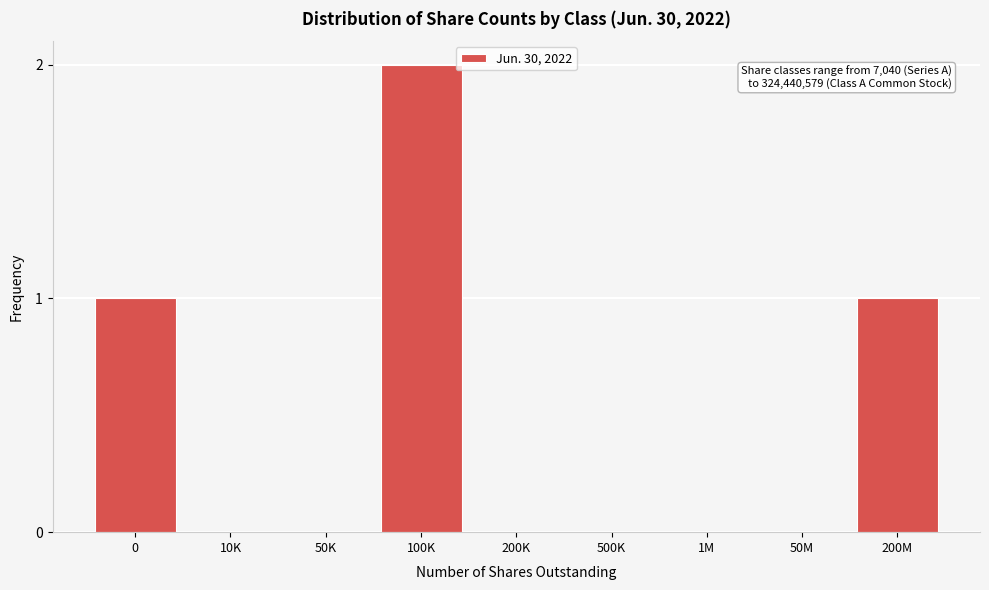

Reading left to right, transcribe all the data shown in this chart.

0=1	10K=0	50K=0	100K=2	200K=0	500K=0	1M=0	50M=0	200M=1